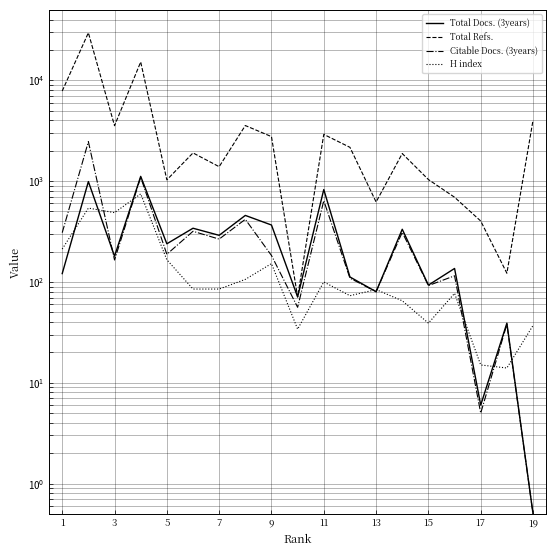

Which series changed the most between 3 and 13?

Total Refs.